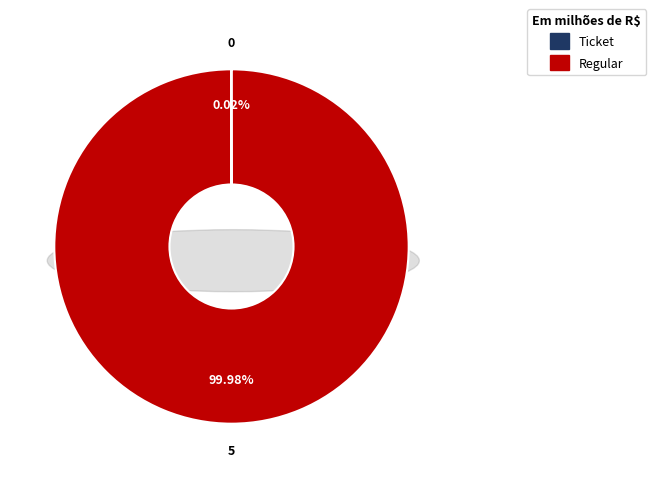

To the nearest percent, what is the difference between the largest and smallest slice percentages?

100%